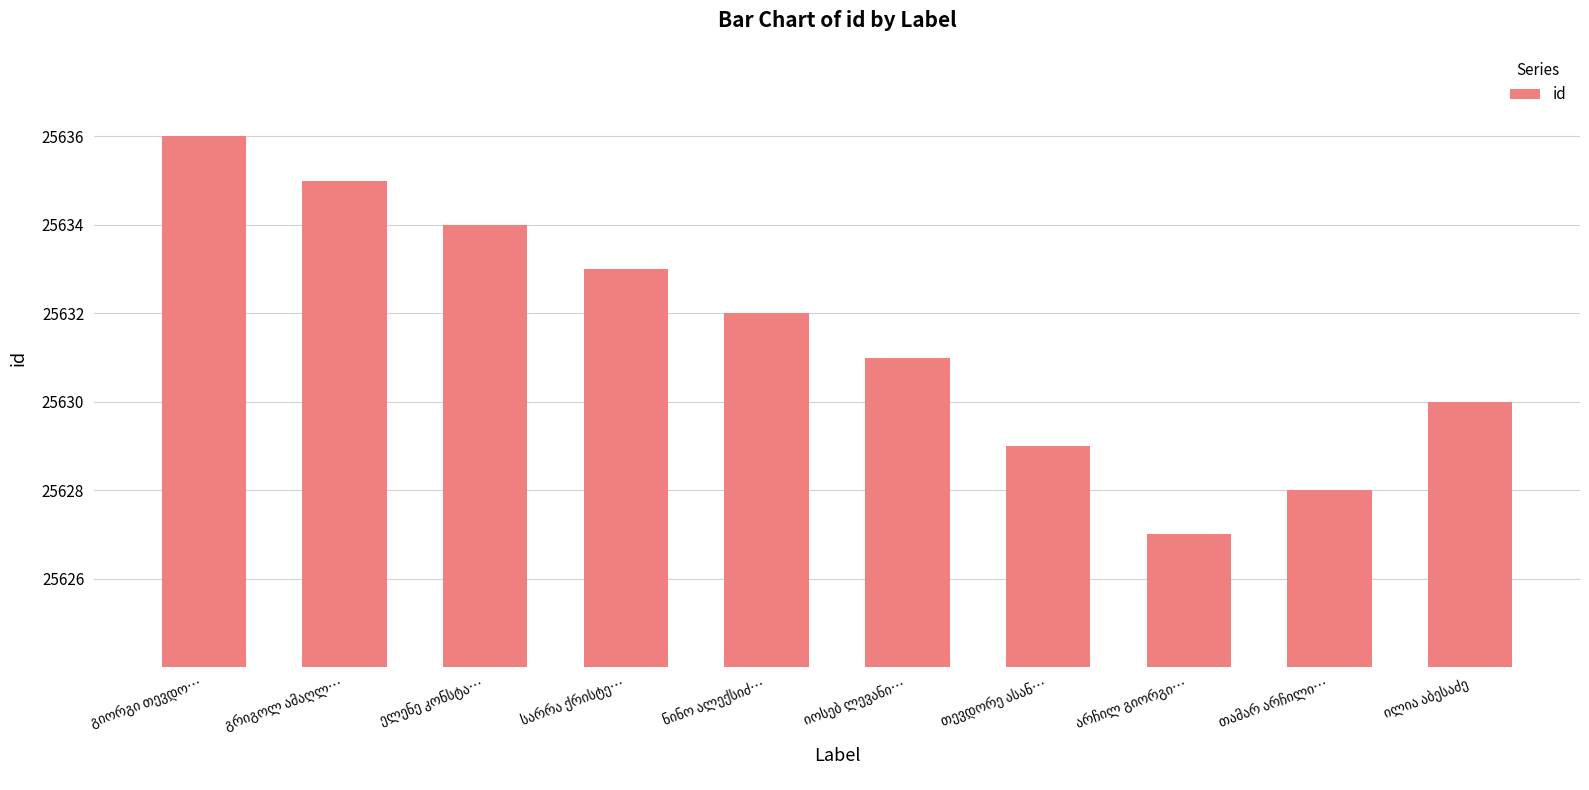

How many data points does each series have?

10